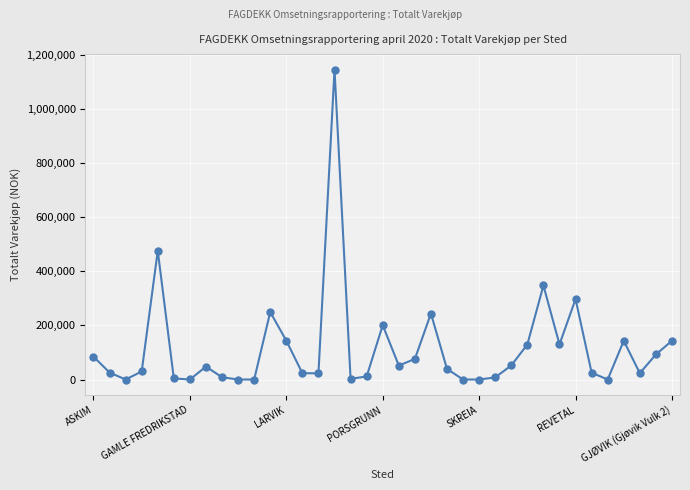

What is the sum of all values?

4277794.5